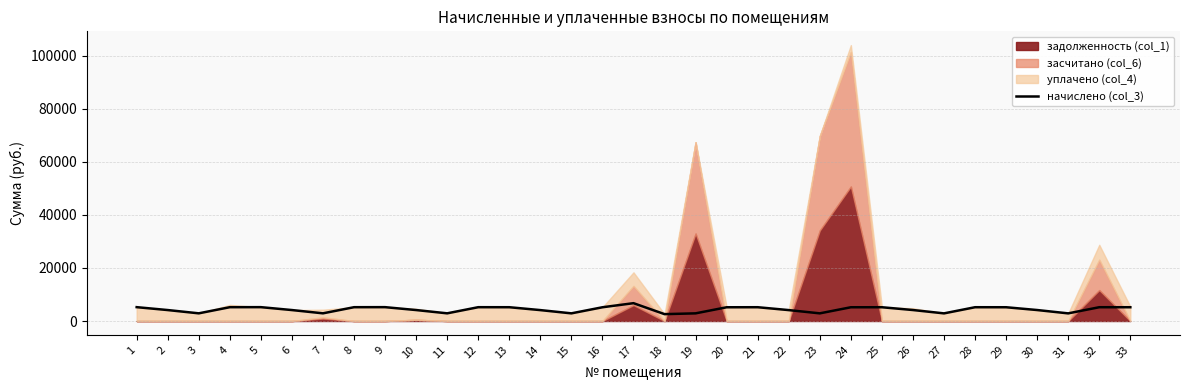

What is the smallest value displayed?

2591.6